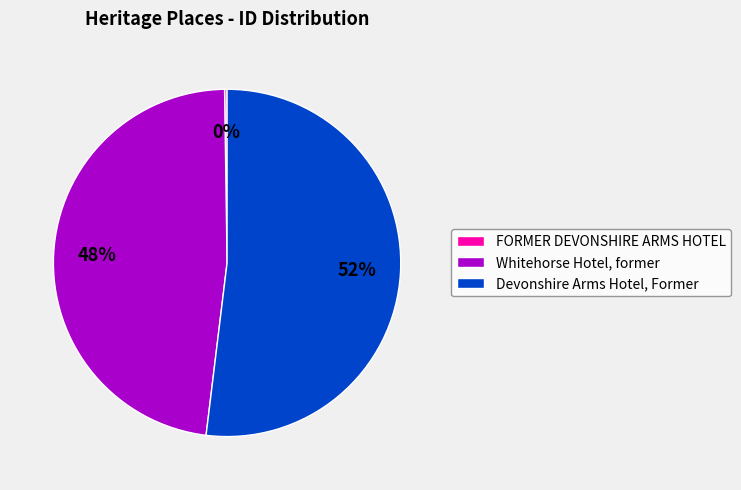

Is there a majority slice in this chart?

Yes